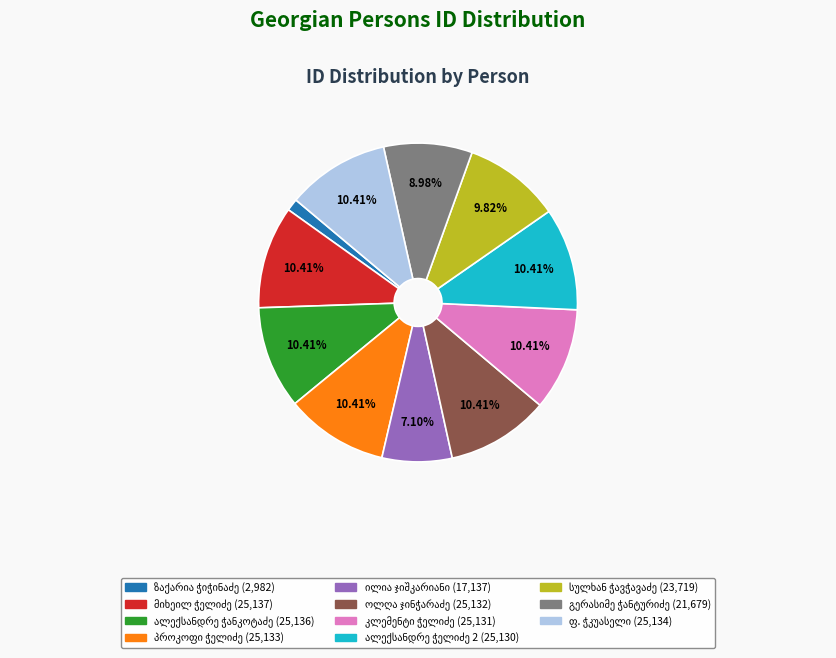

Does any single category account for the majority?

No